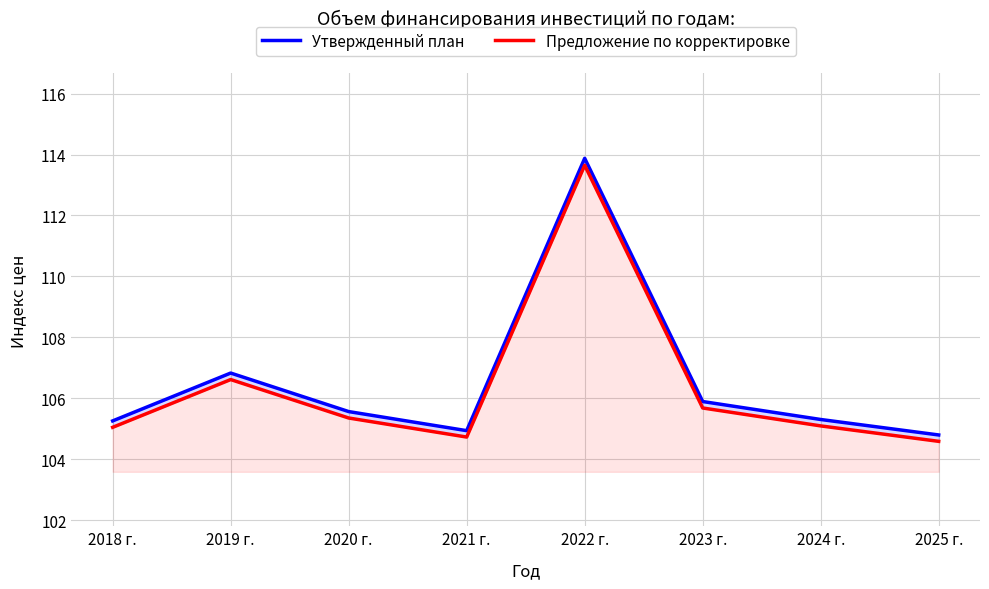

Count the number of categories in the chart.

8